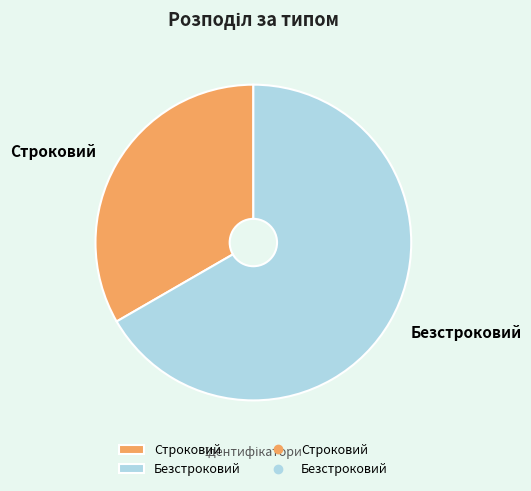

Is there any slice that represents more than half of the pie?

Yes